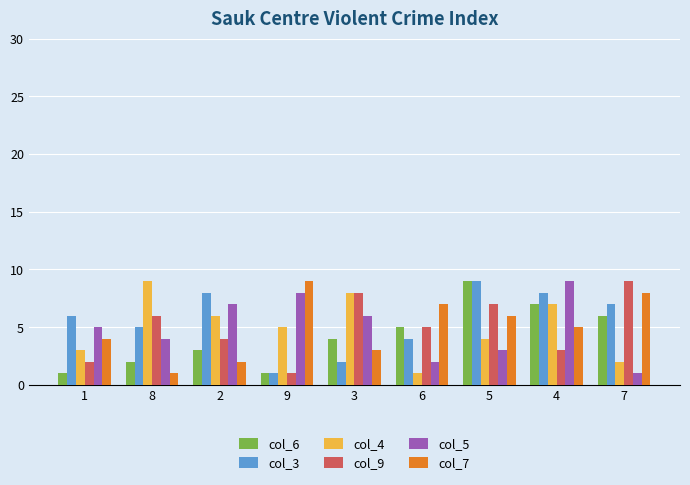

What is the label of the 8th bar from the right?

8